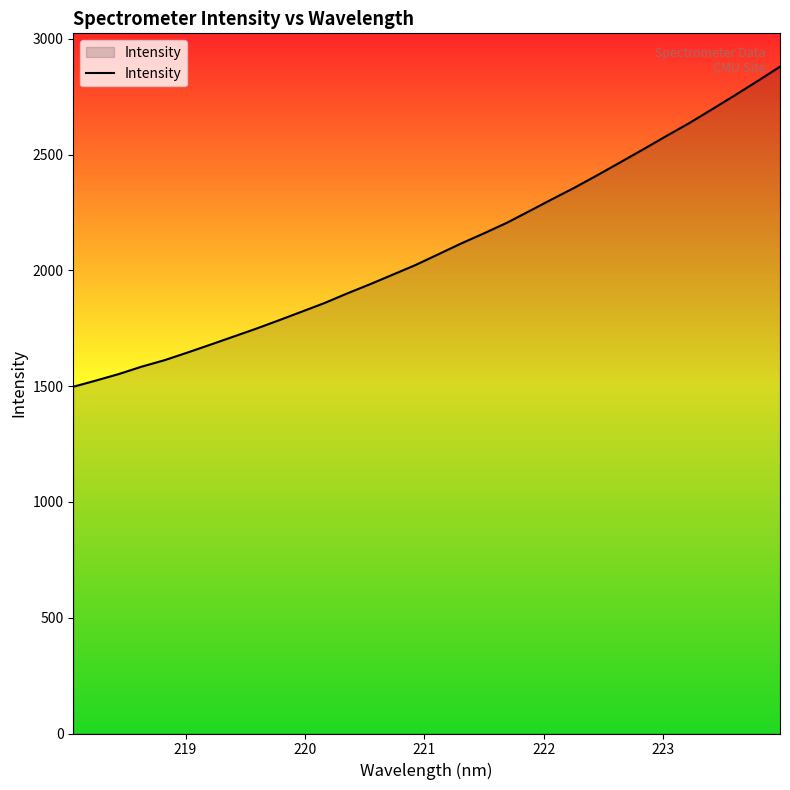

What is the difference between the maximum and minimum values?

1382.3